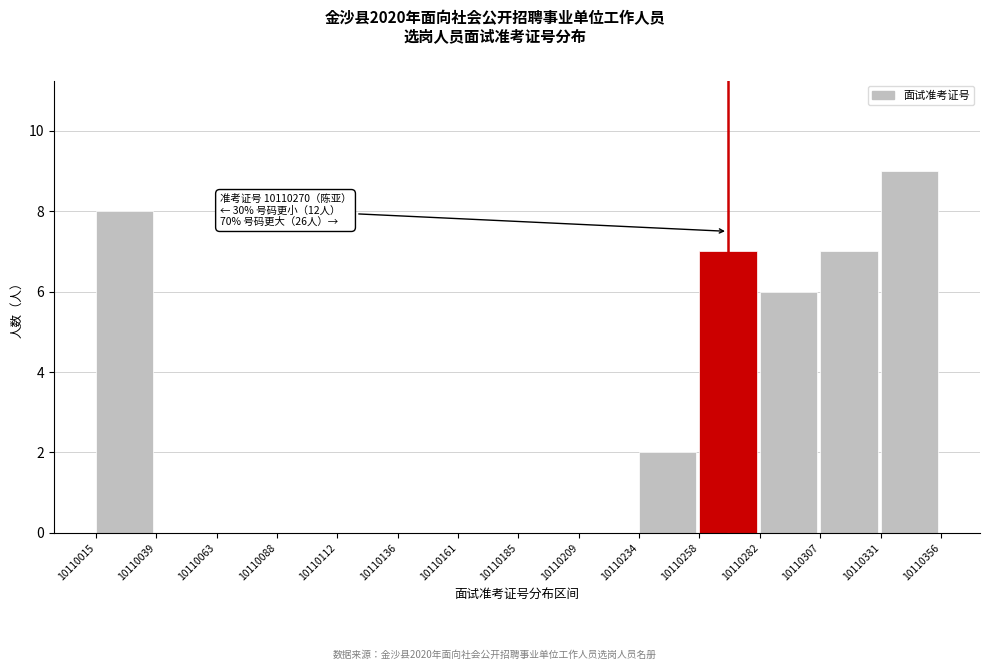

Which range on the x-axis has the tallest bar?

10110331 to 10110356